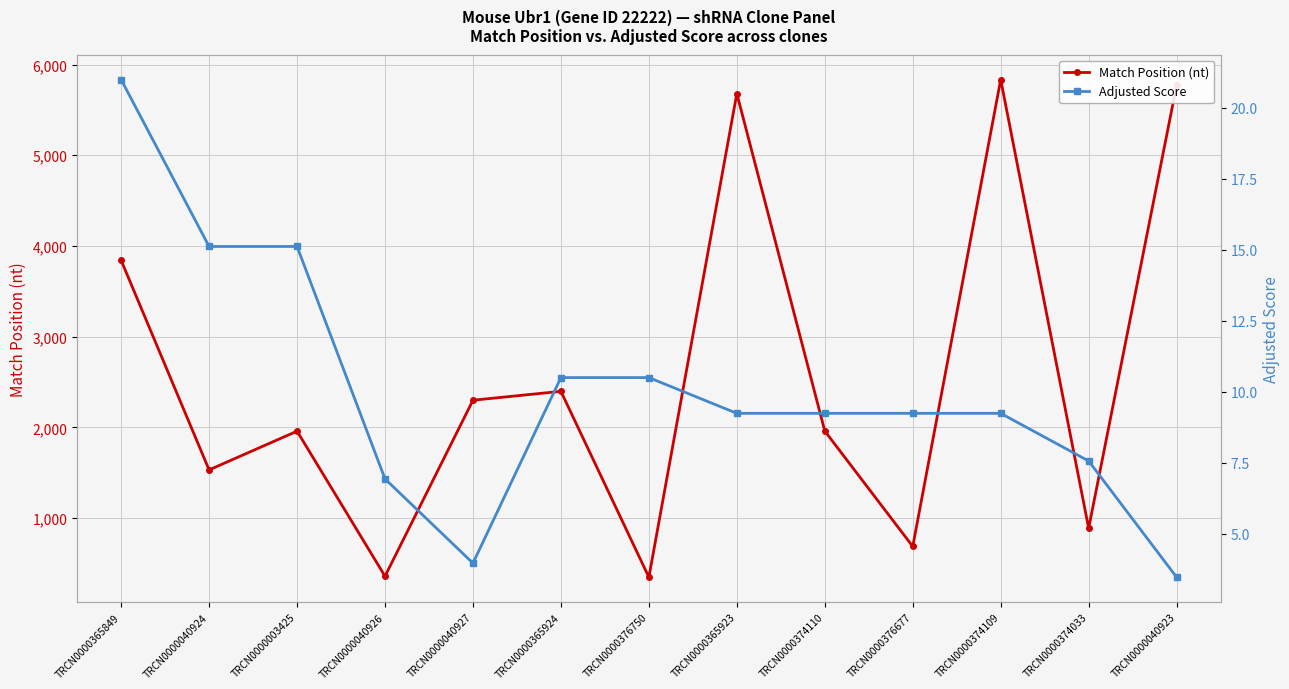

What is the sum of all Match Position (nt) values?

33563